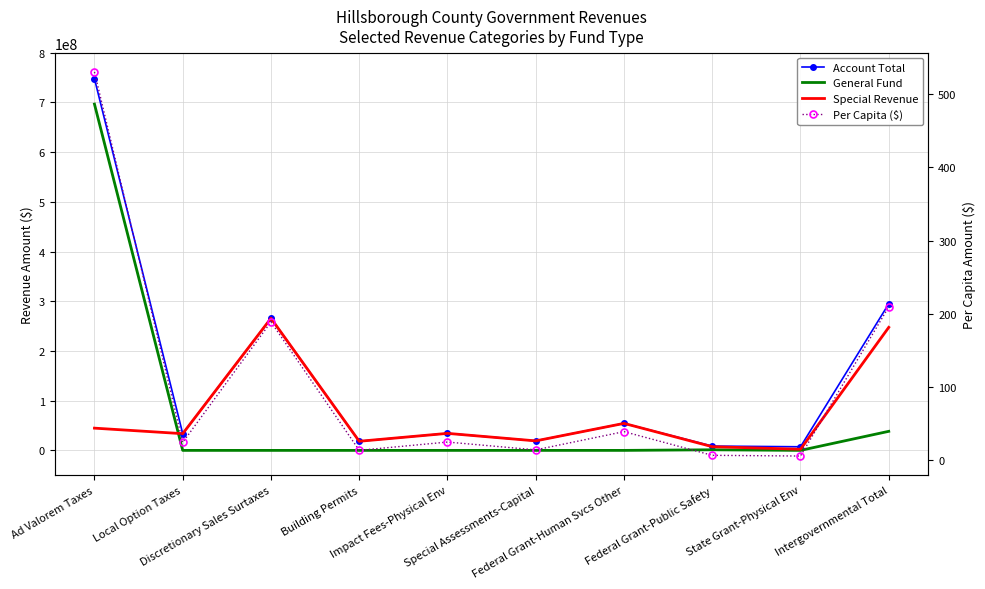

Reading left to right, list all the values displayed in this chart.

Account Total: 747744233.0	33629434.0	265793797.0	18329683.0	34238792.0	19174793.0	54321061.0	8652166.0	7278694.0	294953759.0
General Fund: 696636703.0	0.0	0.0	0.0	0.0	0.0	0.0	1203707.0	0.0	38350673.0
Special Revenue: 44753531.0	33629434.0	265793797.0	18329683.0	34238792.0	19118954.0	54321061.0	7448459.0	2285696.0	247502541.0
Per Capita ($): 530.7	23.9	188.7	13.0	24.3	13.6	38.6	6.1	5.2	209.4